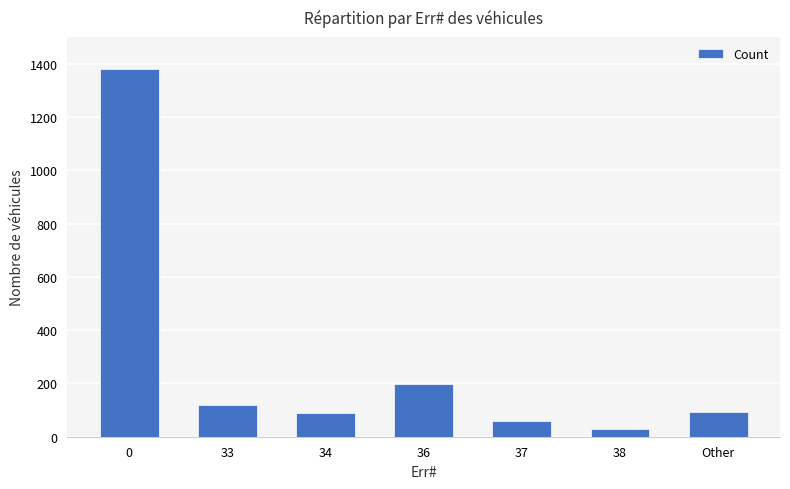

What is the difference between the maximum and second lowest values?

1321